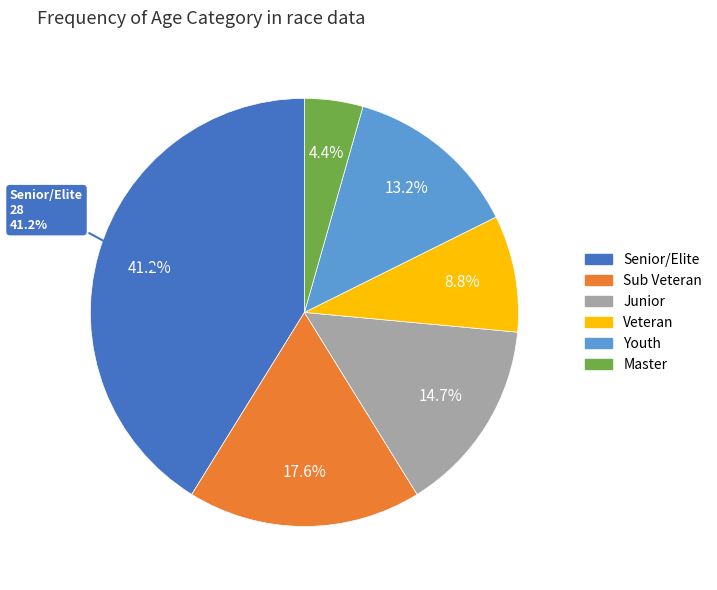

Which slice is the smallest?

Master